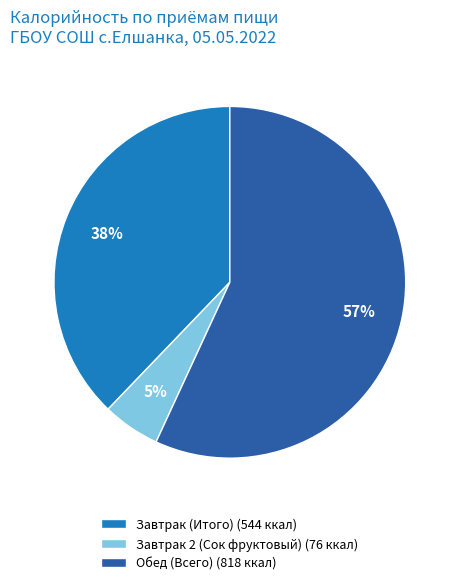

Do Обед (Всего) and Завтрак 2 (Сок фруктовый) together represent more than half of the pie?

Yes